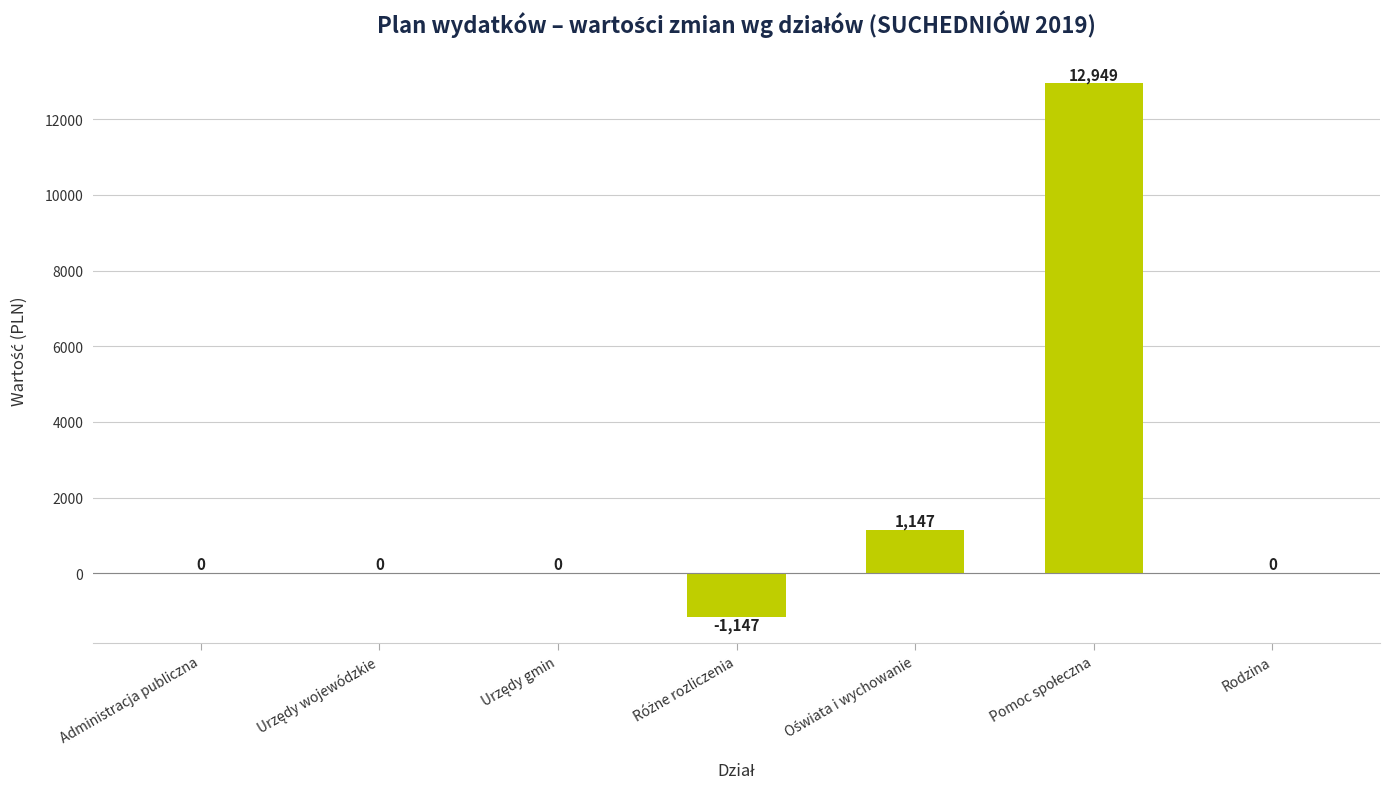

What is the average value?

1850